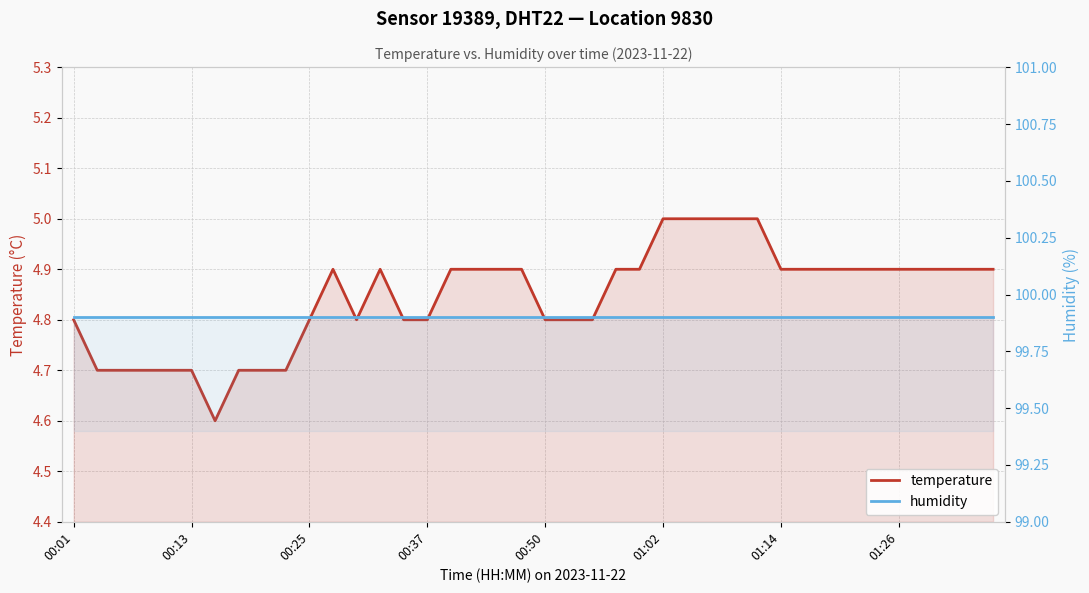

True or false: humidity and temperature intersect in this chart.

False